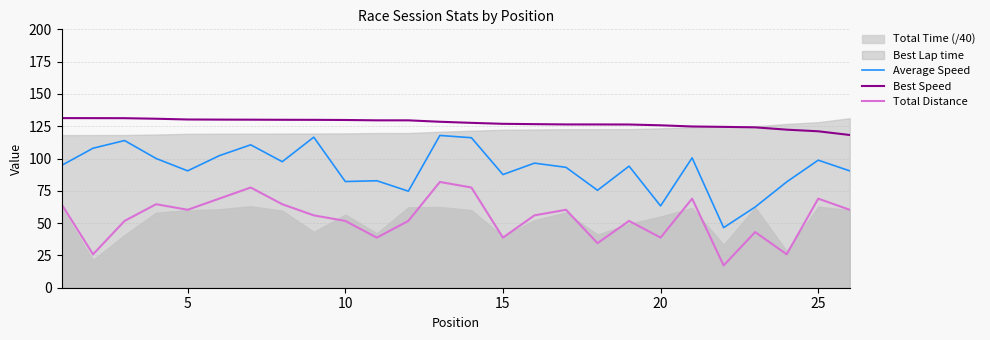

True or false: Total Distance and Best Speed intersect in this chart.

False